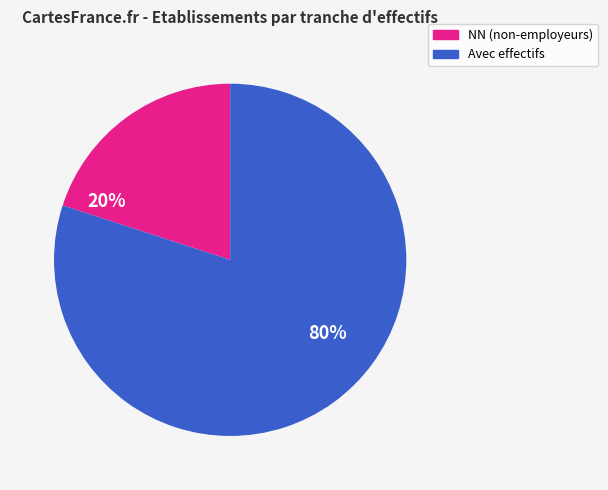

Is there any slice that represents more than half of the pie?

Yes